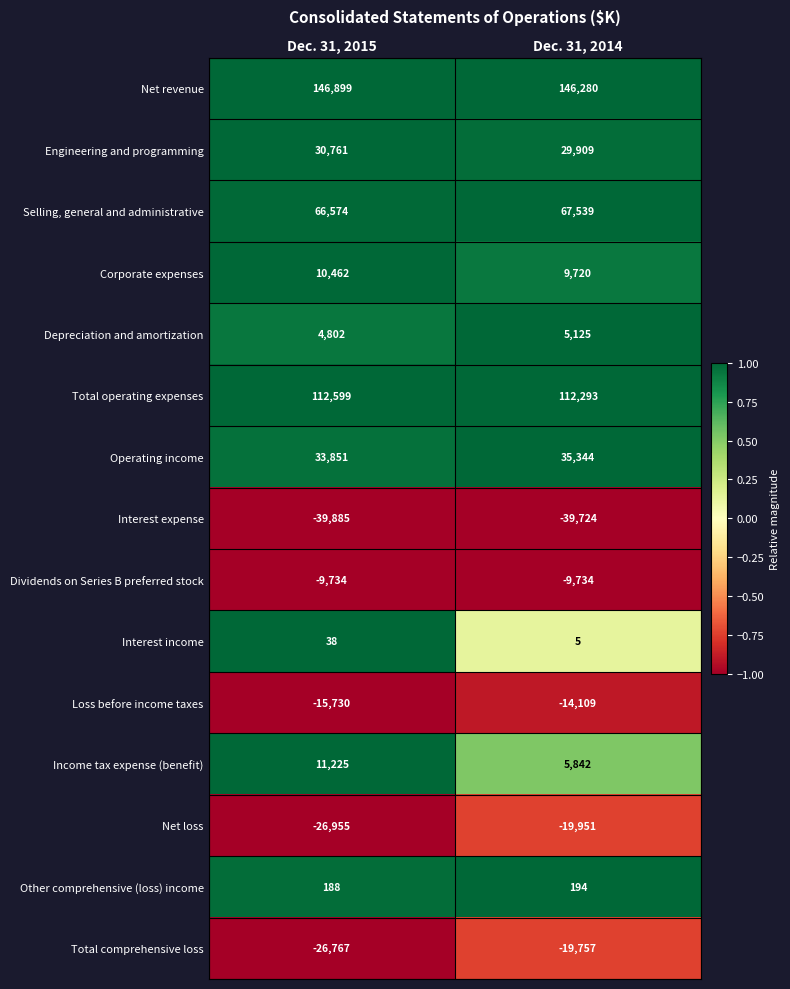

The value of Interest income at Dec. 31, 2014 is 5. True or false?

True